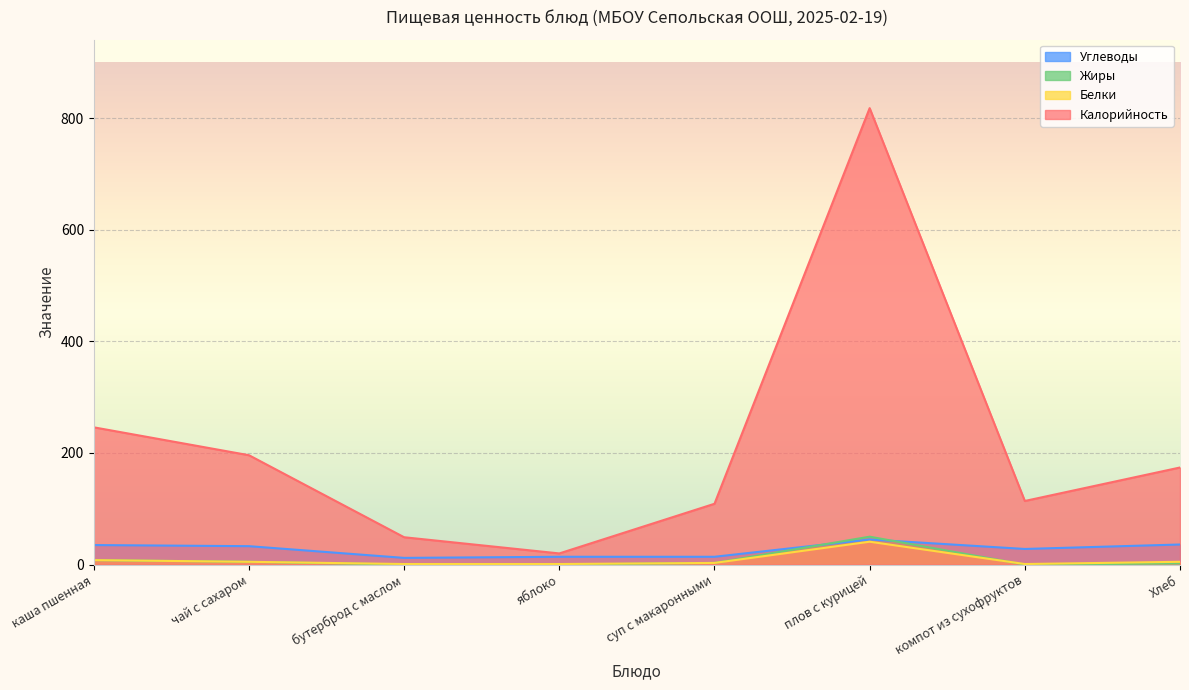

Reading right to left, extract all data points from this chart.

Калорийность: 174	114	818	109	20	49	196	246
Белки: 5	1	41	3	1	1	5	8
Жиры: 2	0	50	3	0	0	5	8
Углеводы: 36	28	45	14	14	12	33	35